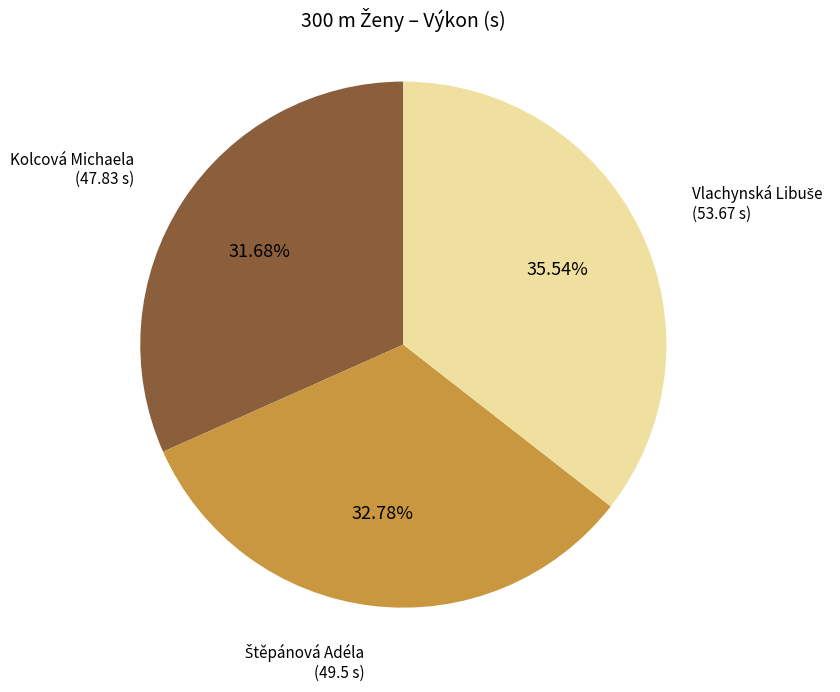

Does Kolcová Michaela represent more than half of the total?

No